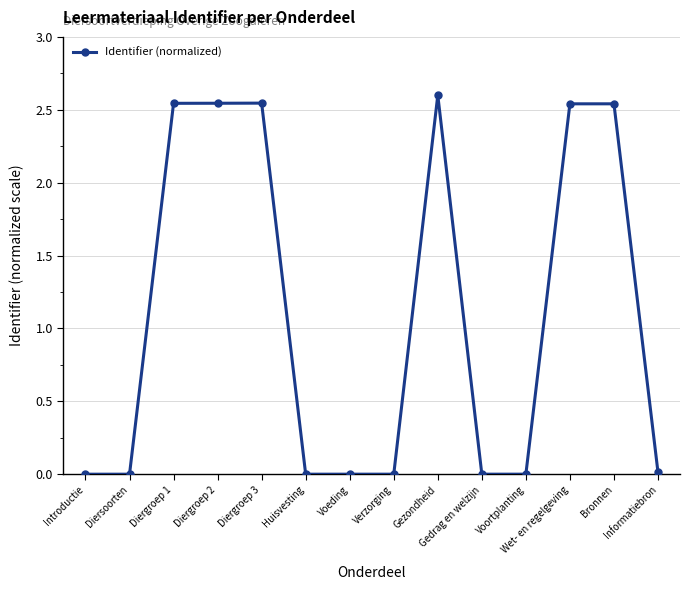

True or false: the data has more than 2 interior local peaks.

True